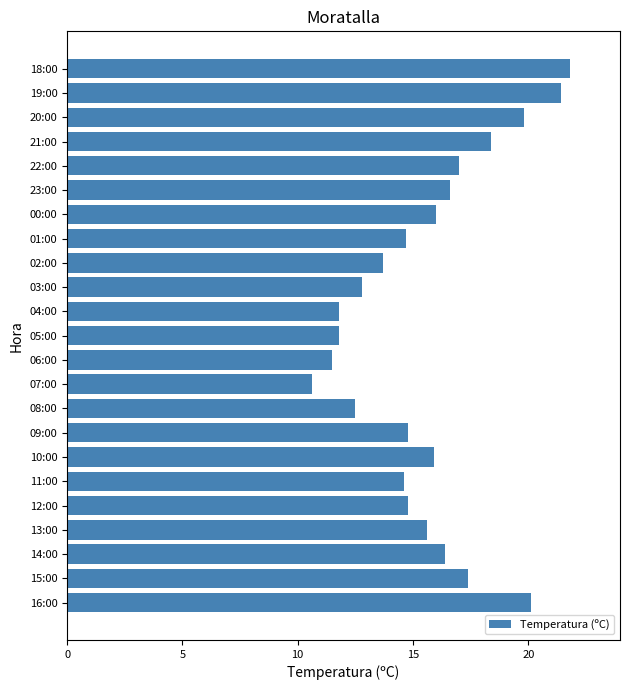

The value at 13:00 is 15.6. True or false?

True